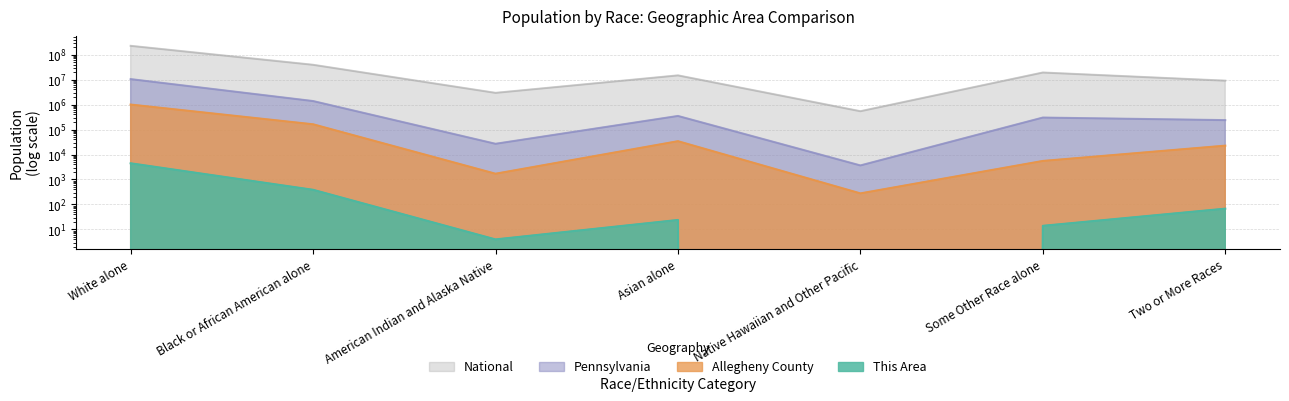

Reading right to left, list all the values displayed in this chart.

This Area: 68	14	0	24	4	387	4445
Allegheny County: 22599	5523	278	34090	1702	161861	997295
Pennsylvania: 237835	300983	3653	349088	26843	1377689	10406288
National: 9009073	19107368	540013	14674252	2932248	38929319	223553265